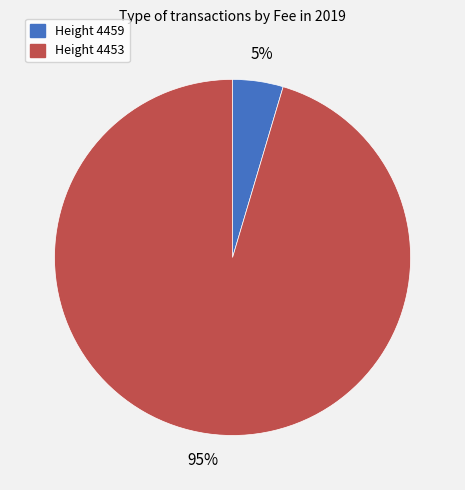

Which has a higher value, Height 4459 or Height 4453?

Height 4453